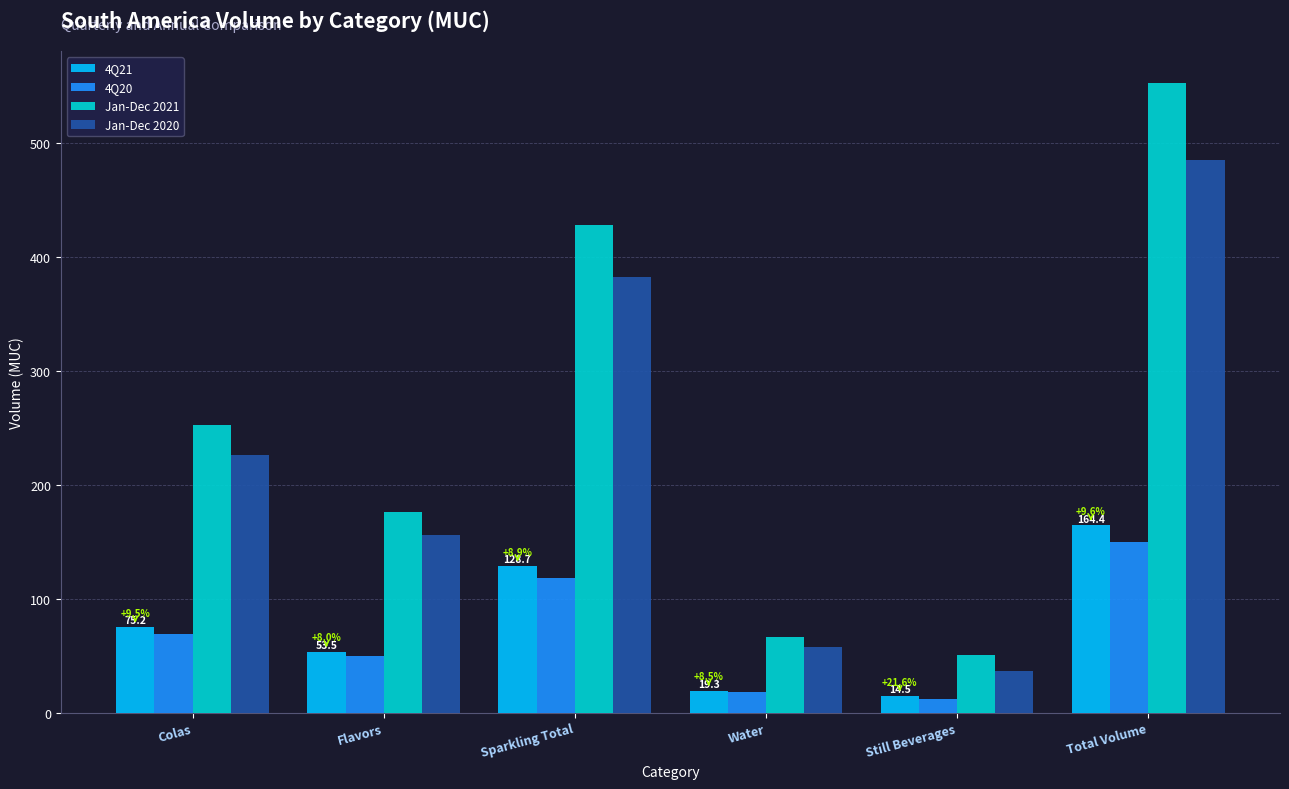

What is the spread (max minus min) of values at Water?

48.8